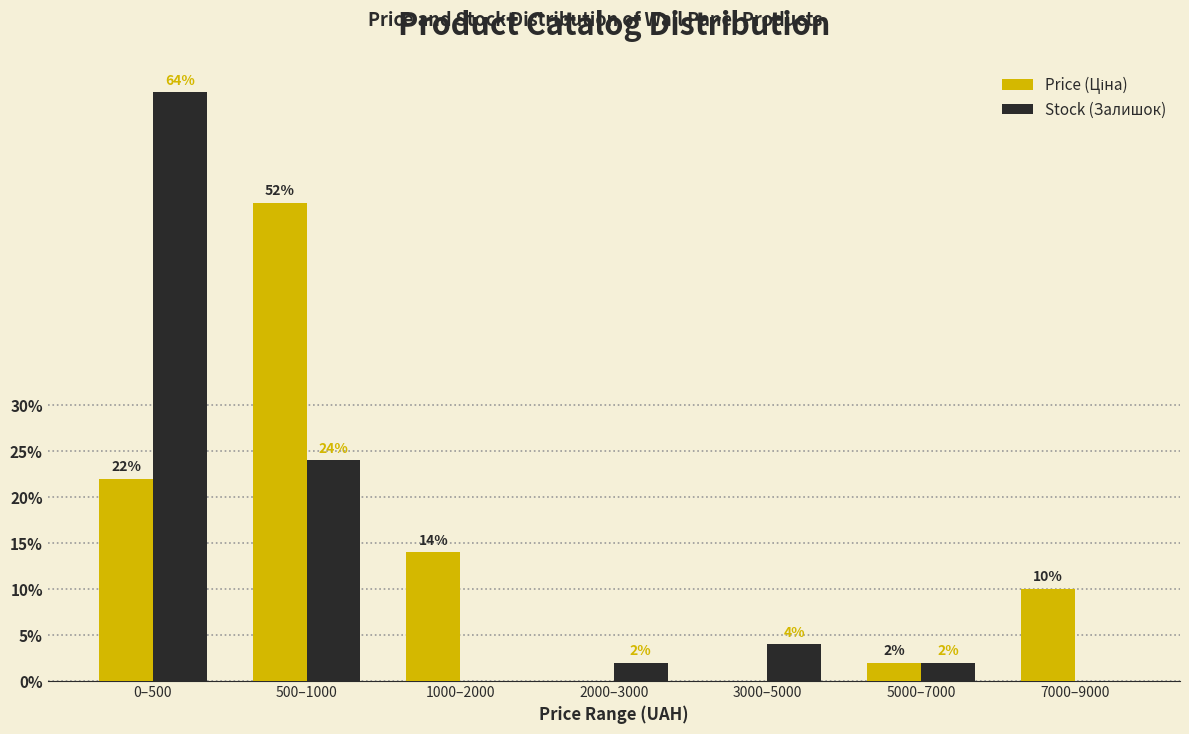

True or false: Stock (Залишок) has a value of 2.0 at 2000–3000.

True